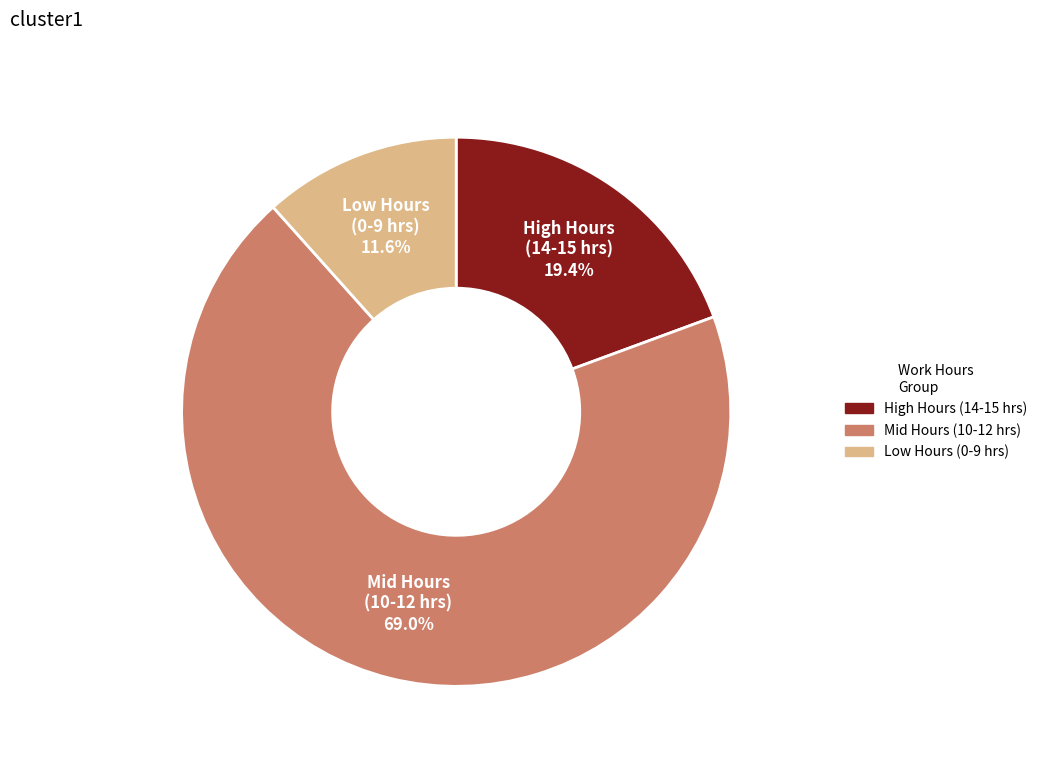

Which slice is the smallest?

Low Hours (0-9 hrs)